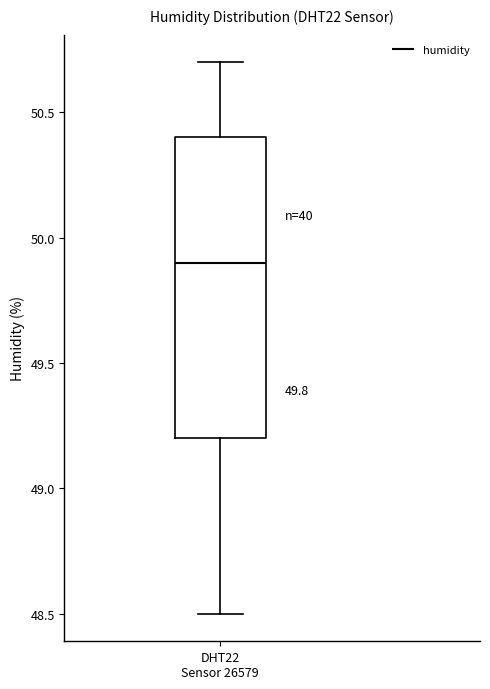

Where is the lower edge of the box for DHT22 Sensor 26579 on the y-axis? The values are not printed on the chart, so give them approximately, as read against the axis.

49.2